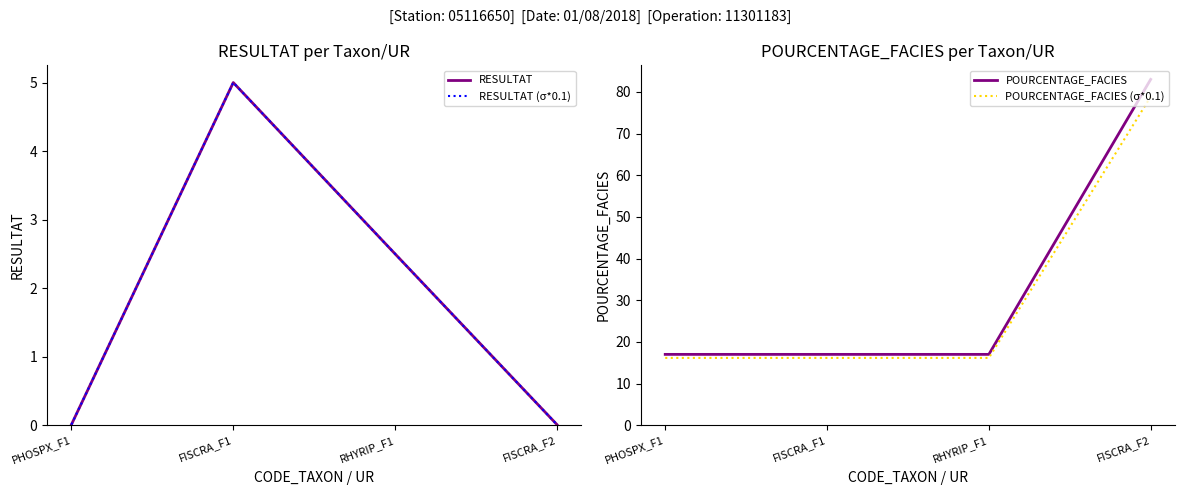

Rank the series by their maximum value, from highest to lowest.

POURCENTAGE_FACIES, POURCENTAGE_FACIES (σ*0.1), RESULTAT, RESULTAT (σ*0.1)